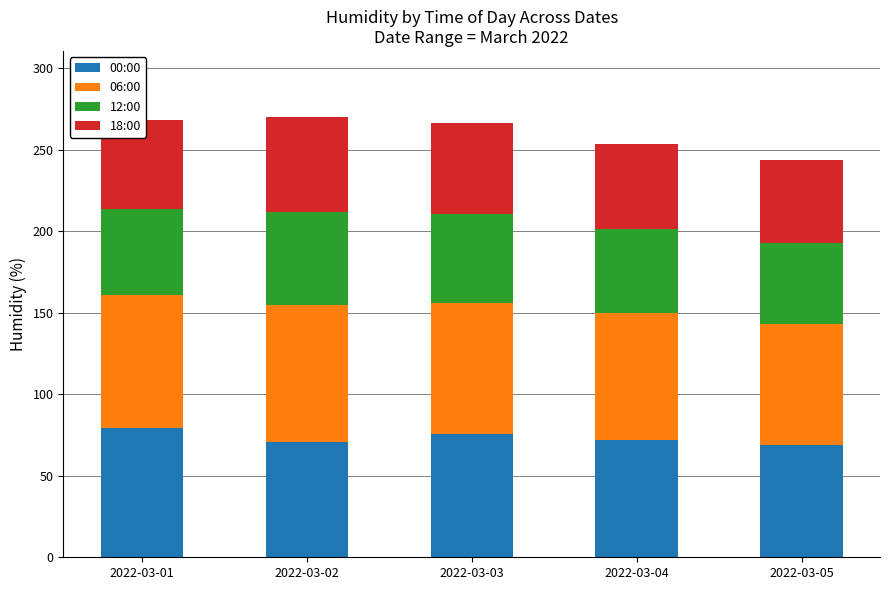

What is the total value across all series at 2022-03-02?

270.0